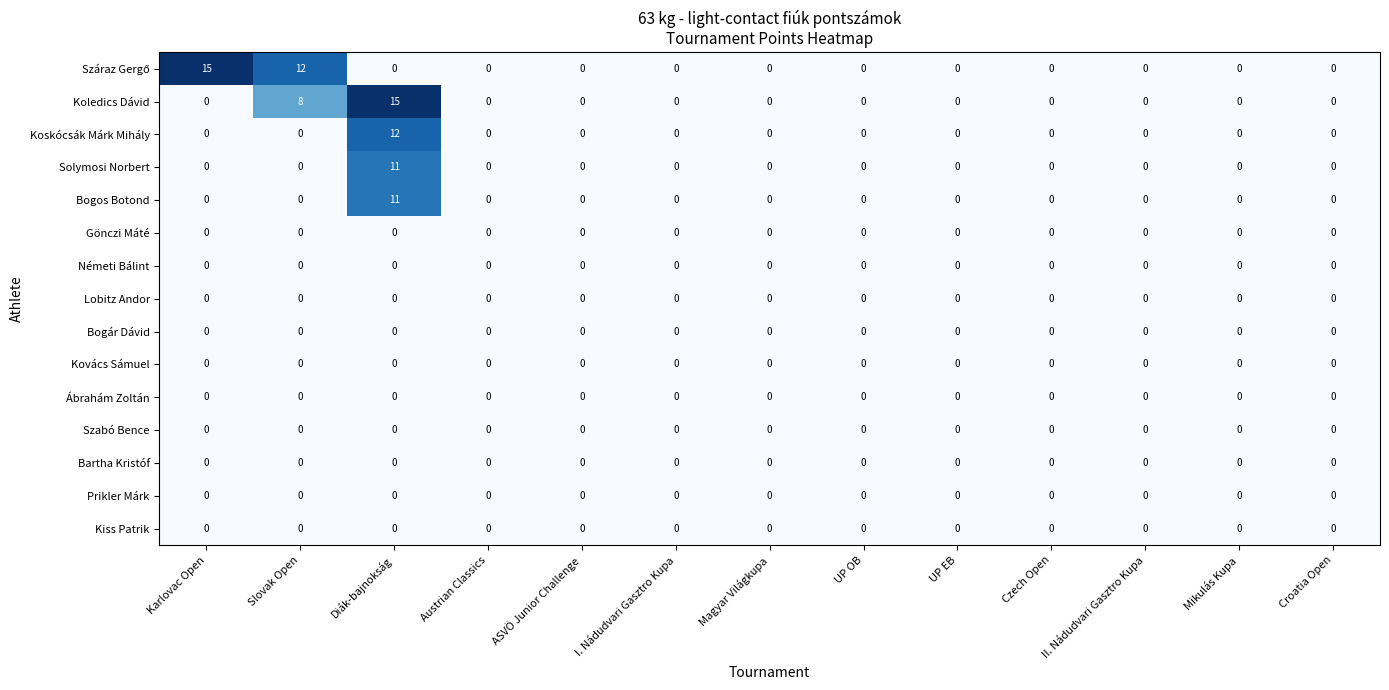

What is the difference between the maximum and second lowest values in the Bogos Botond series?

11